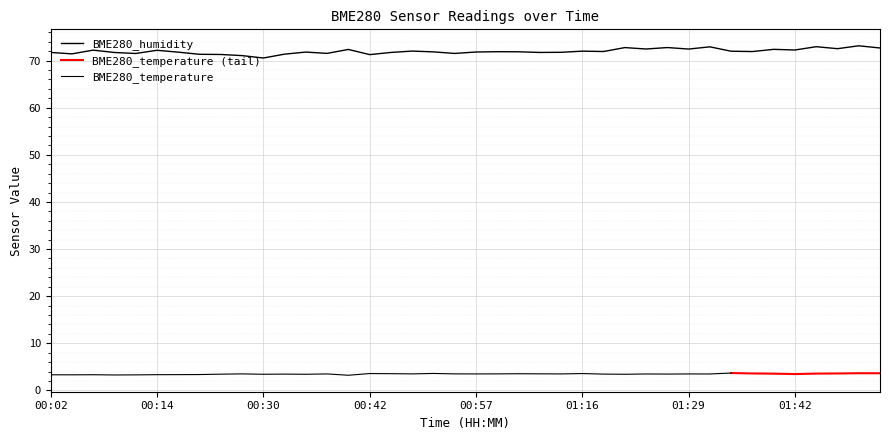

At which category does the chart reach its minimum across all series?

00:30